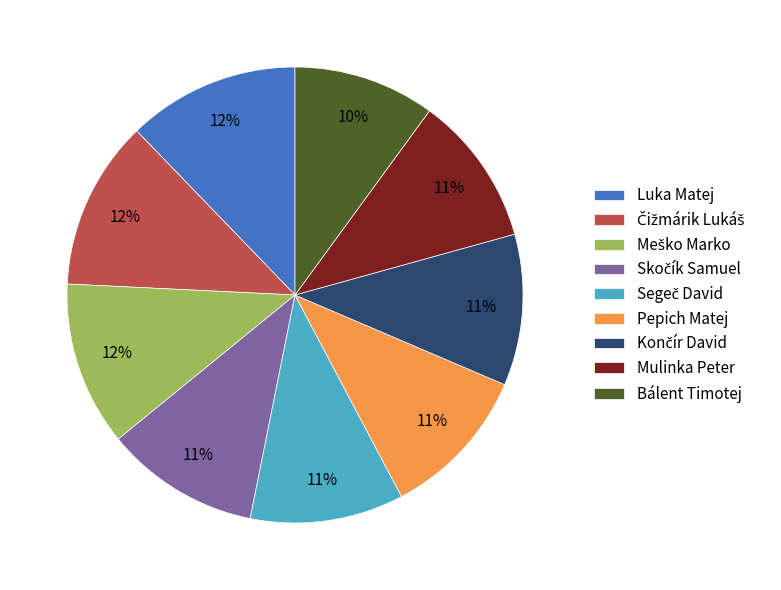

Is it true that Mulinka Peter is 1% of the pie?

False